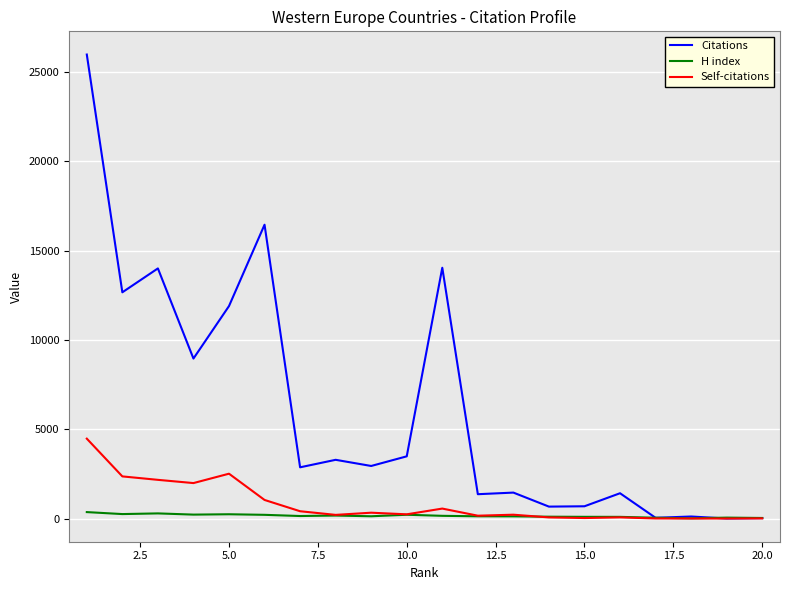

True or false: Citations has more than 2 points higher than both neighbors.

True